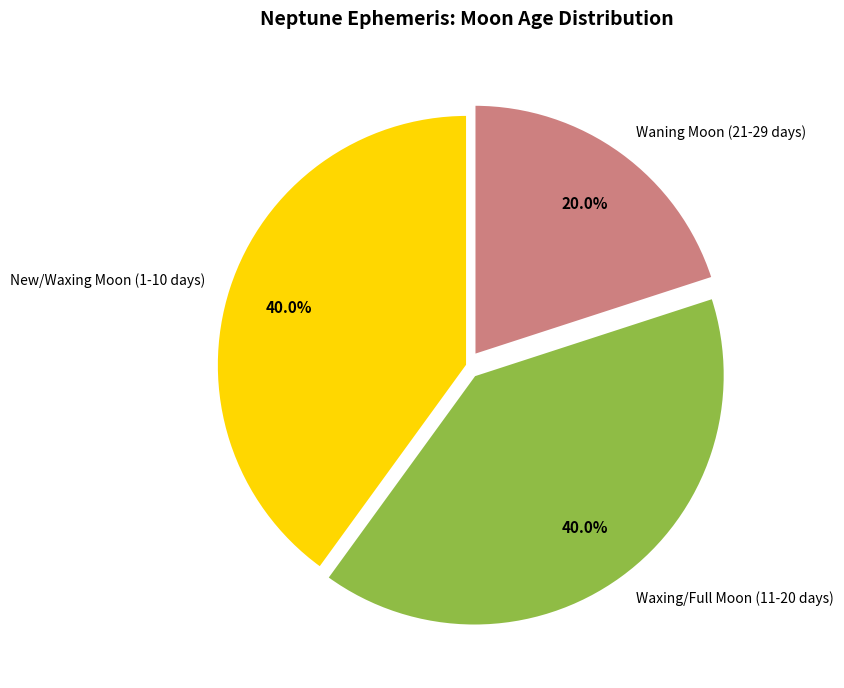

Do New/Waxing Moon (1-10 days) and Waxing/Full Moon (11-20 days) together represent more than half of the pie?

Yes